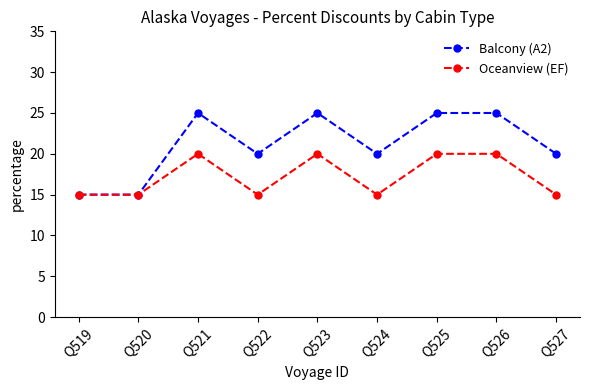

What is the maximum value for Balcony (A2)?

25